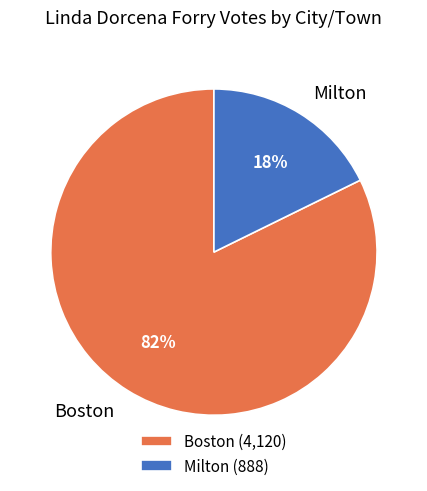

Between Milton and Boston, which is larger?

Boston